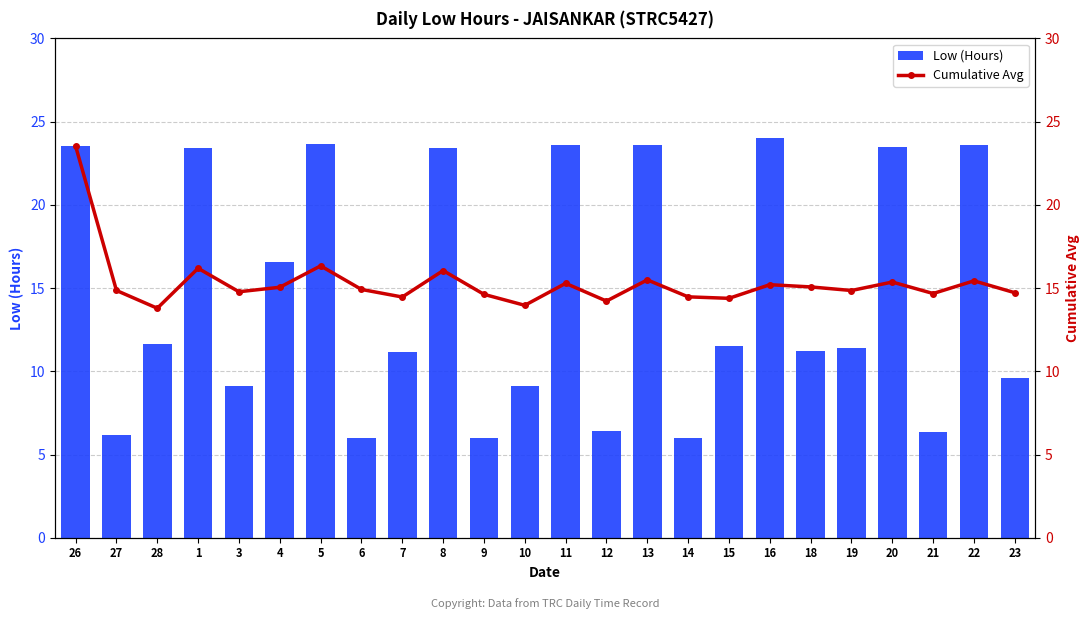

What position from the right is 13?

10